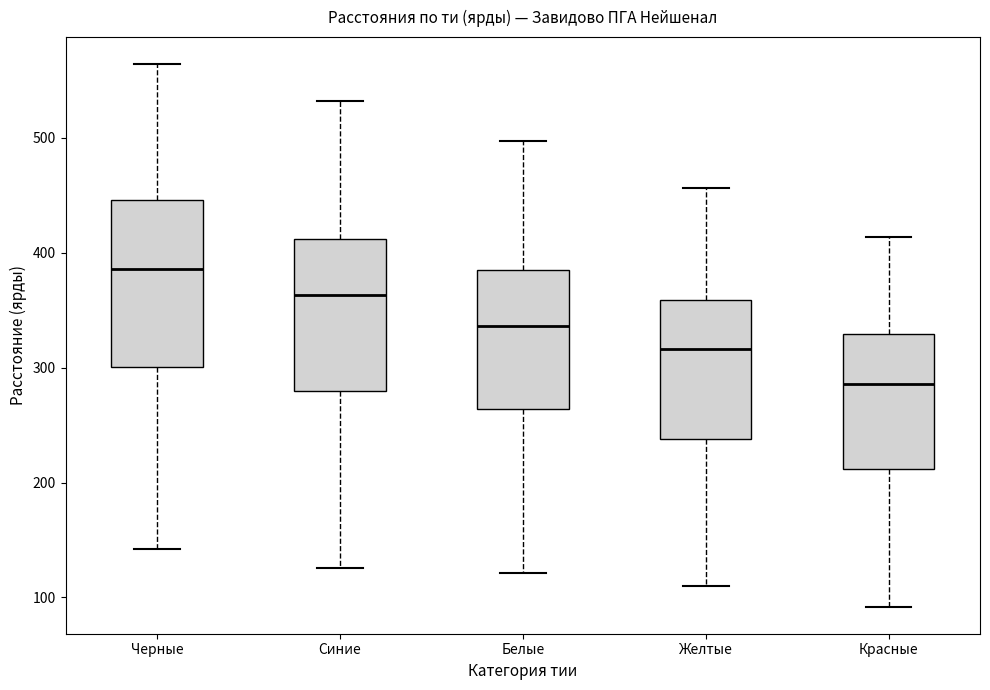

Reading left to right, transcribe this box plot: for each box, give where its median line is, the range the box spans, and where its two whiskers end, as read against the y-axis. The values are not printed on the chart, so give them approximately, as read against the axis.

Черные: median 390, box 300 to 450, whiskers 140 to 560
Синие: median 360, box 280 to 410, whiskers 130 to 530
Белые: median 340, box 260 to 390, whiskers 120 to 500
Желтые: median 320, box 240 to 360, whiskers 110 to 460
Красные: median 290, box 210 to 330, whiskers 90 to 410